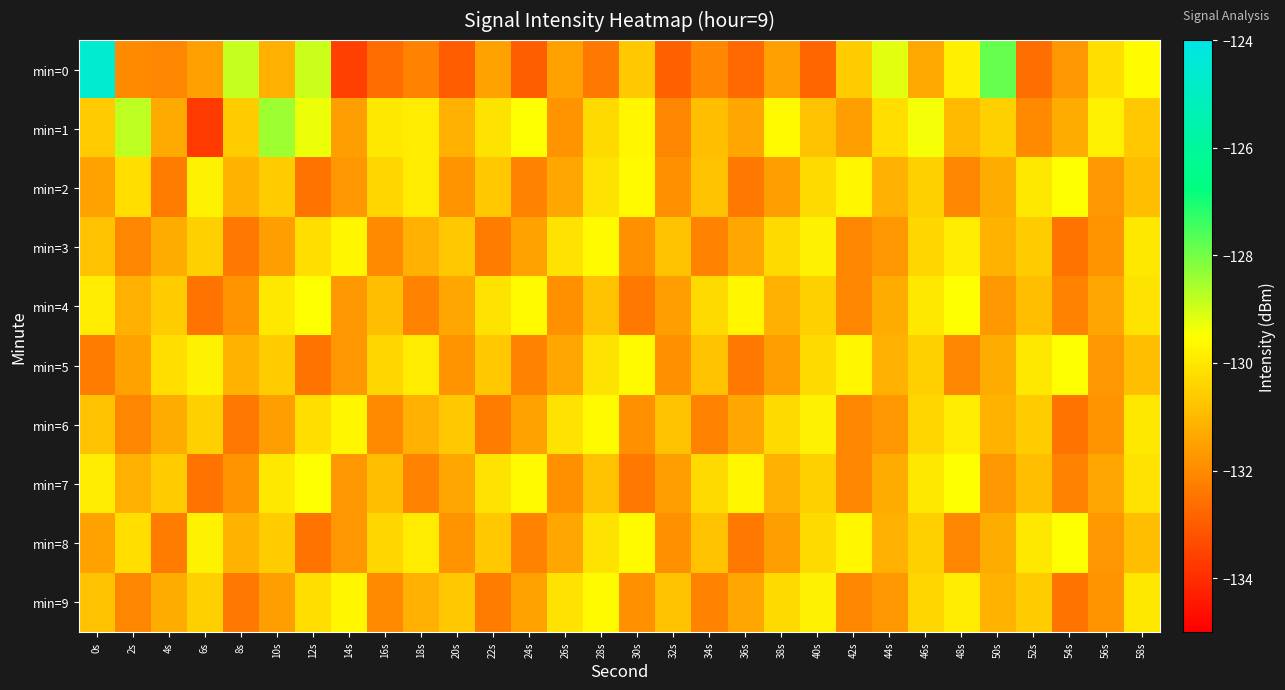

What is the difference between the highest and lowest values at 0s?

7.7